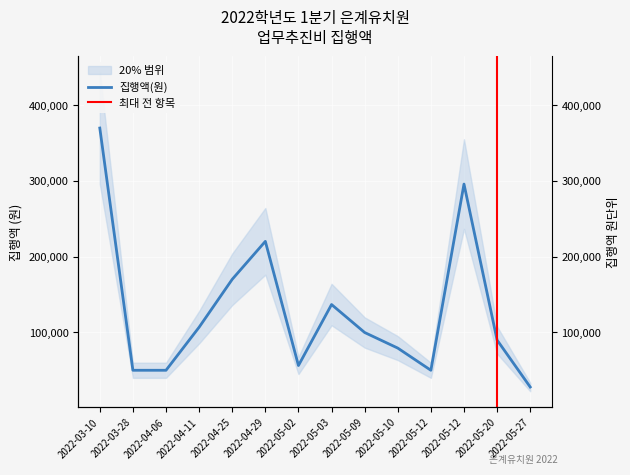

What is the average value?

128823